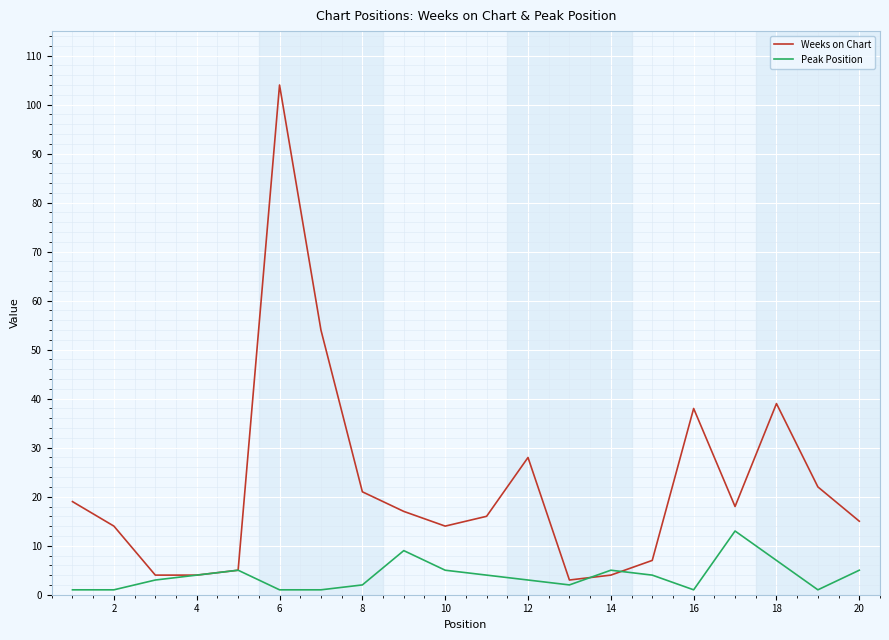

What are all the series names shown in the legend?

Weeks on Chart, Peak Position